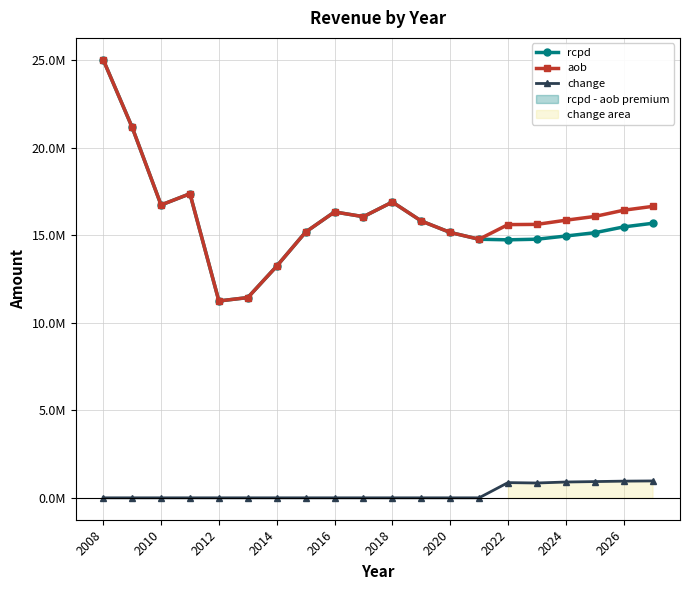

True or false: rcpd and change intersect in this chart.

False